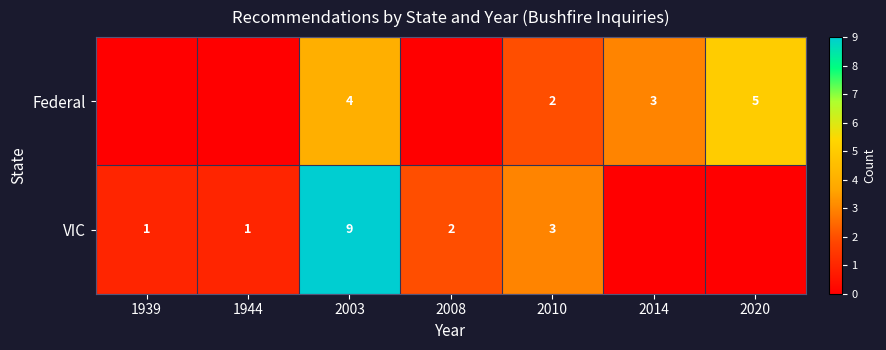

What is the total value across all series at 2010?

5